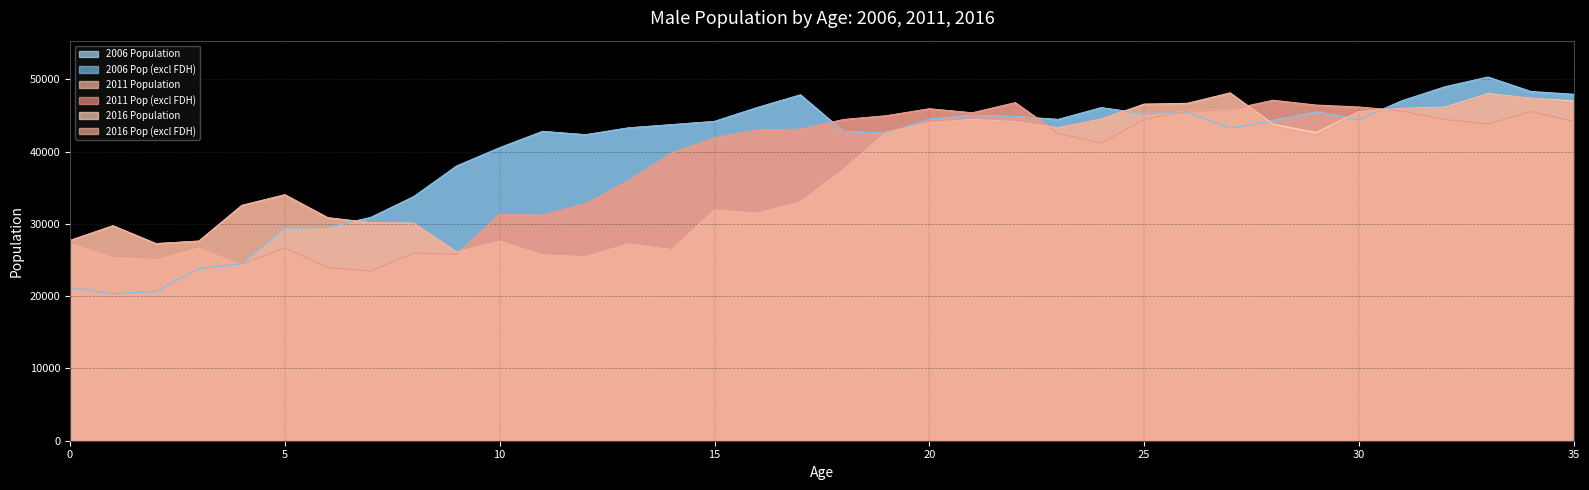

In 2006 Pop (excl FDH), how many points are lower than both neighbors (excluding endpoints)?

7